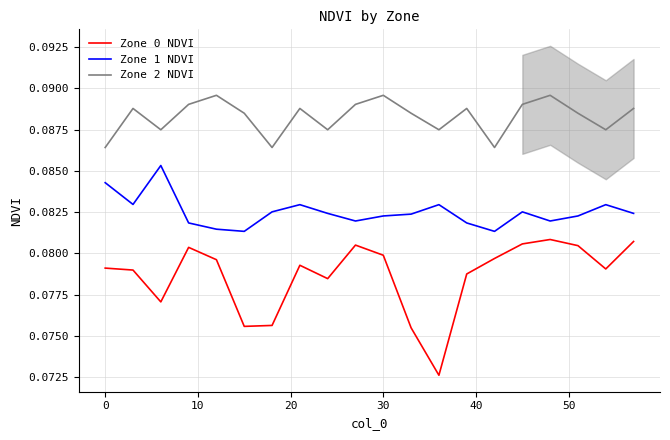

What is the minimum value shown in the chart?

0.1